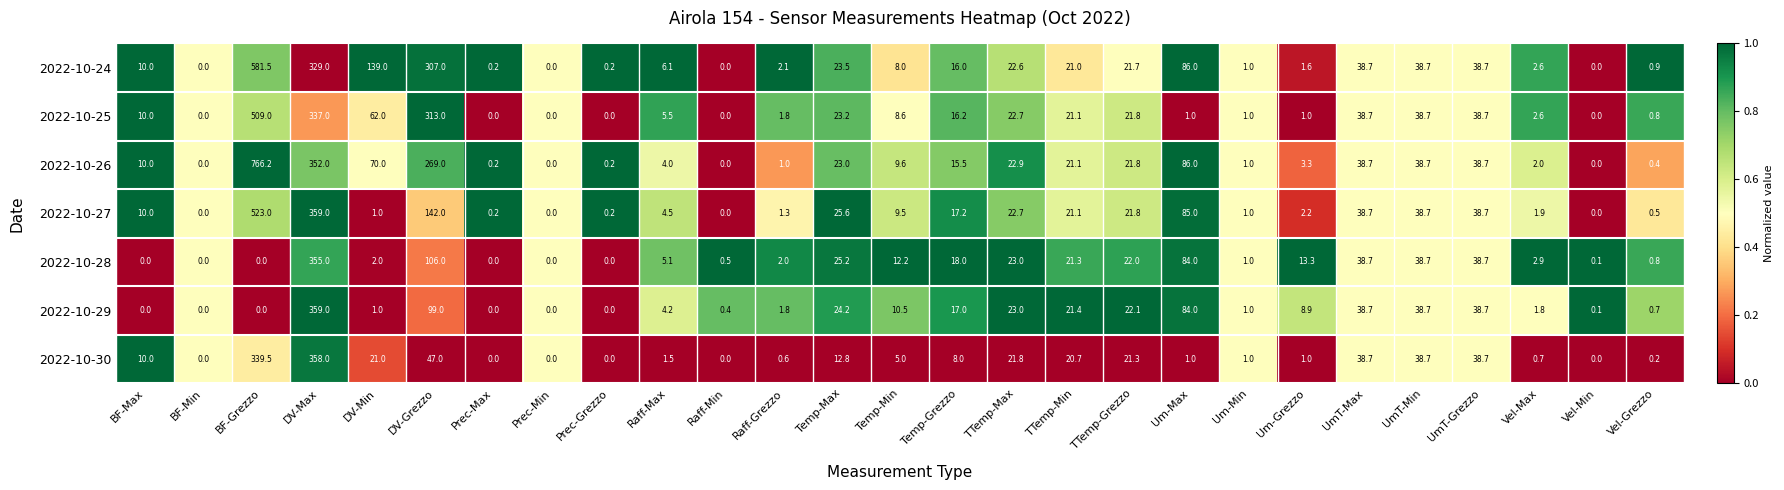

What is the total value across all series at Prec-Max?

0.6